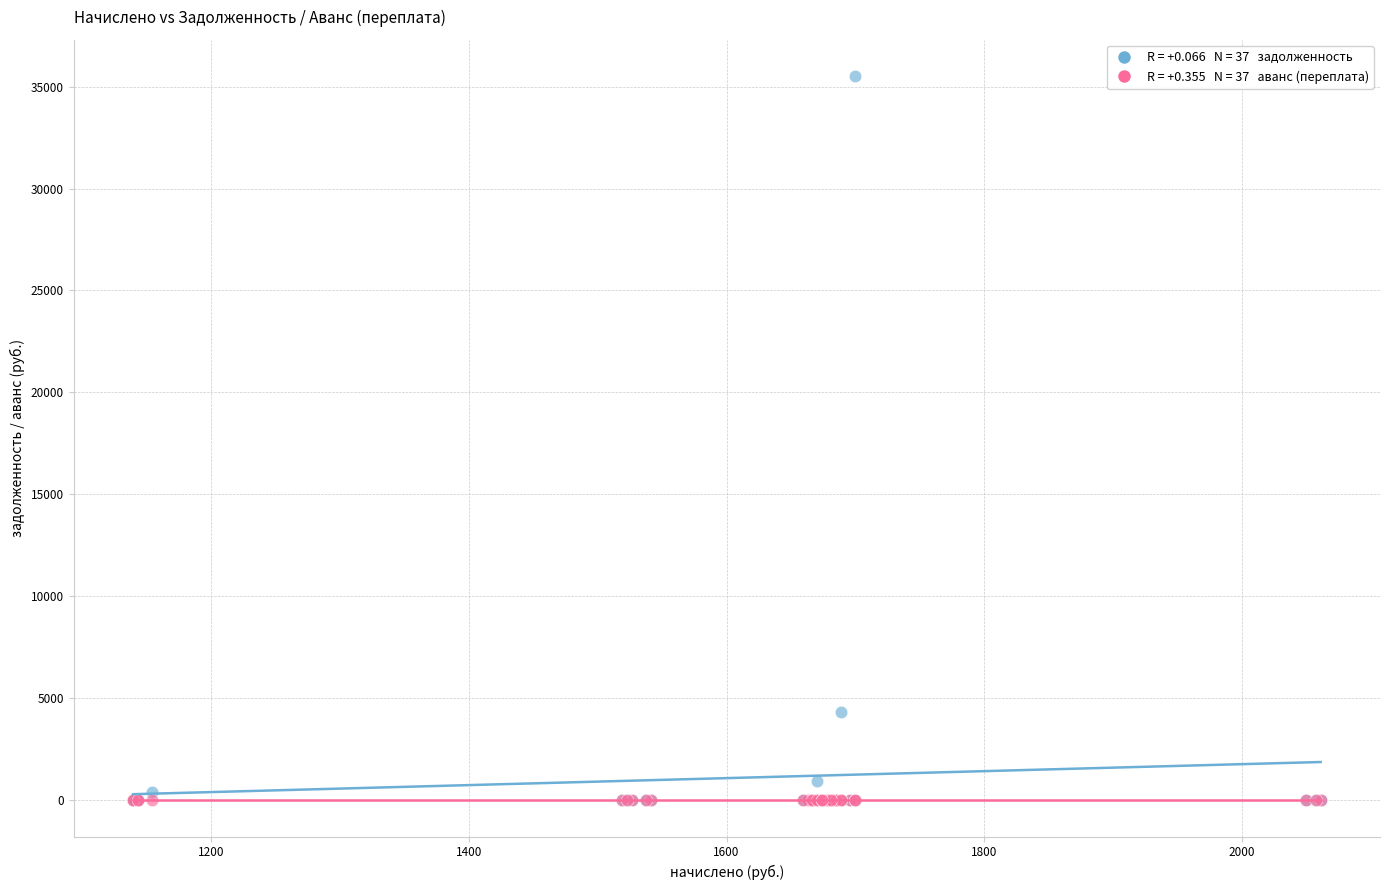

Across all series, what Y value is closest to 17755?

4351.3